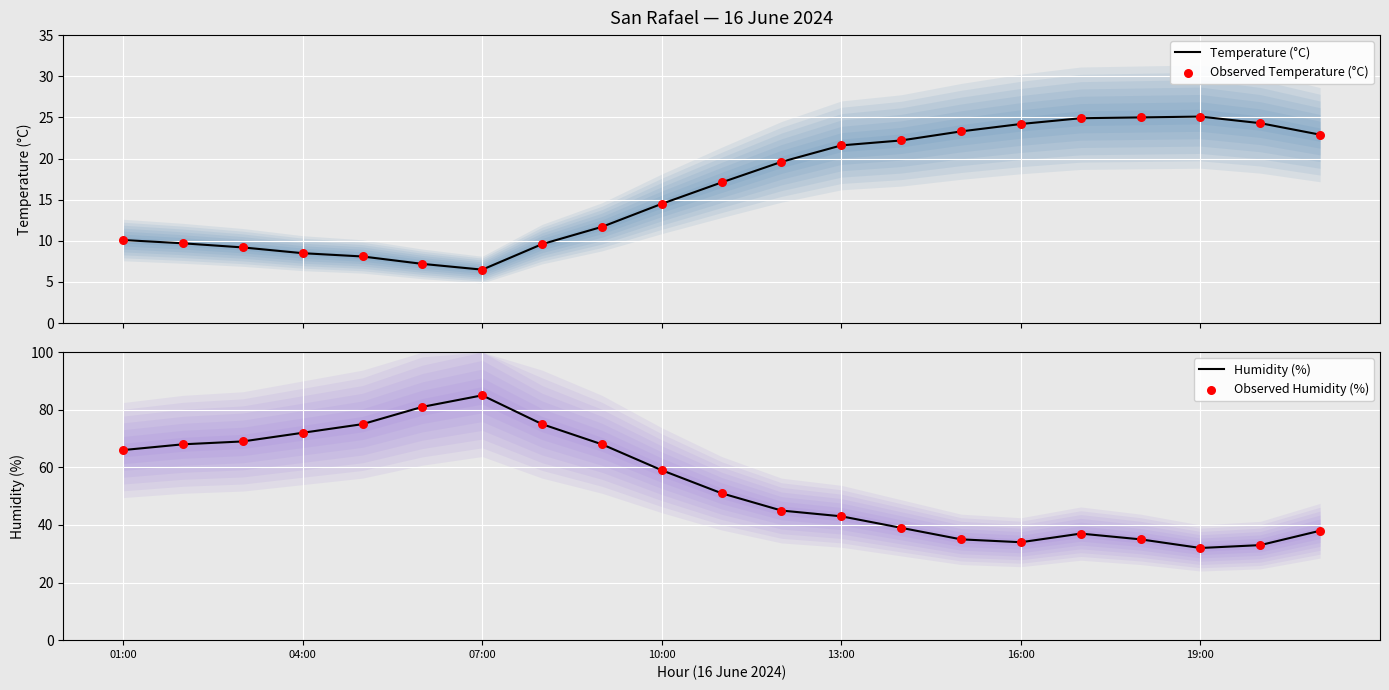

Which series has the largest total across all categories?

Humidity (%)